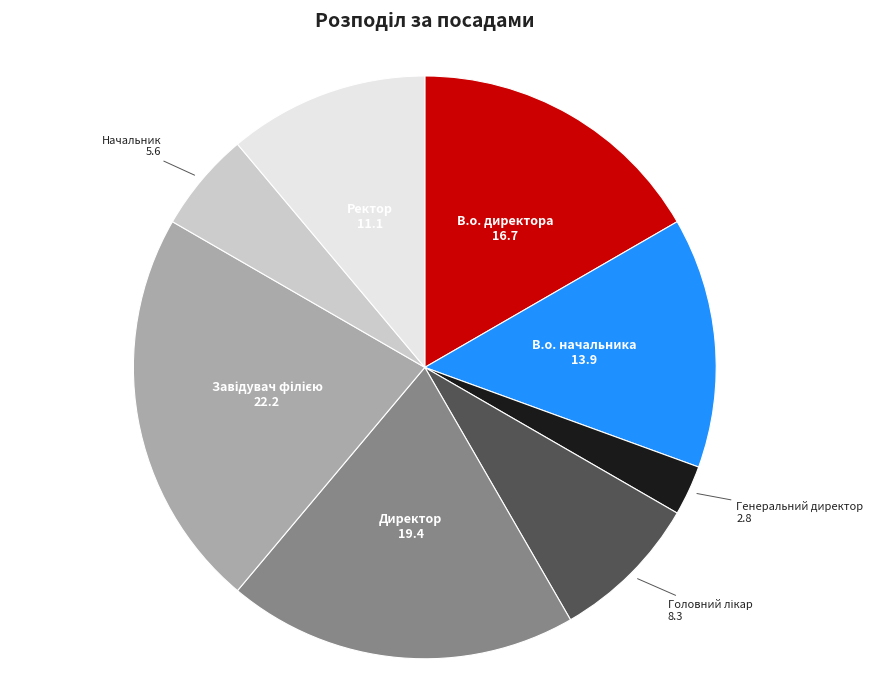

Is the sum of Генеральний директор and В.о. начальника greater than half?

No